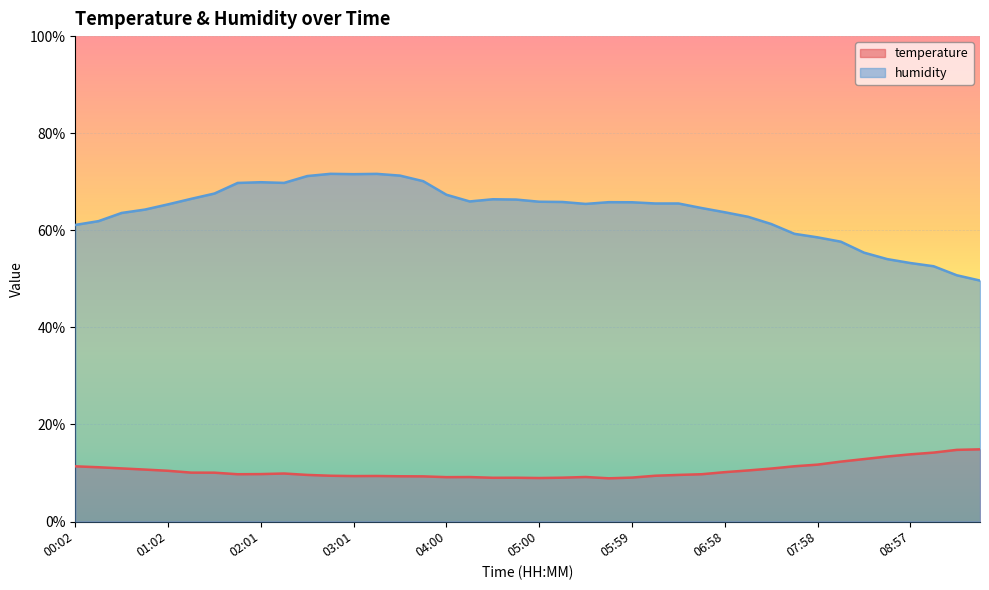

What is the difference between the second highest and second lowest values in the temperature series?

5.8